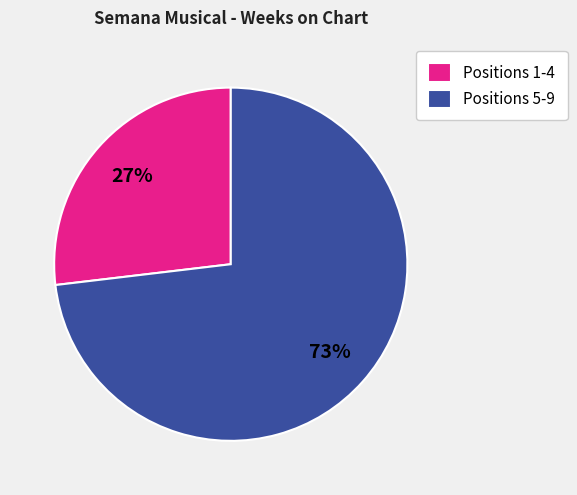

How many slices are in this pie chart?

2